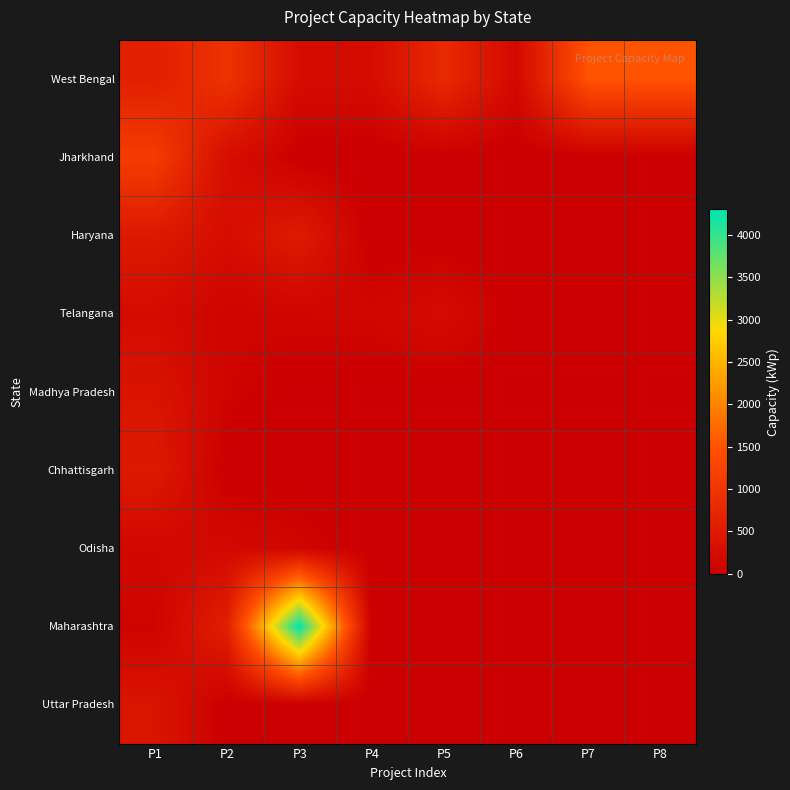

Reading left to right, list all the values displayed in this chart.

West Bengal: P1=605.7	P2=951.4	P3=247.9	P4=241.2	P5=795.0	P6=180.6	P7=1500.0	P8=1500.0
Jharkhand: P1=1137.0	P2=278.7	P3=0.0	P4=0.0	P5=0.0	P6=0.0	P7=0.0	P8=0.0
Haryana: P1=488.4	P2=266.0	P3=515.0	P4=0.0	P5=0.0	P6=0.0	P7=0.0	P8=0.0
Telangana: P1=234.8	P2=91.1	P3=117.9	P4=131.3	P5=234.5	P6=0.0	P7=0.0	P8=0.0
Madhya Pradesh: P1=381.9	P2=95.5	P3=0.0	P4=0.0	P5=0.0	P6=0.0	P7=0.0	P8=0.0
Chhattisgarh: P1=490.1	P2=0.0	P3=0.0	P4=0.0	P5=0.0	P6=0.0	P7=0.0	P8=0.0
Odisha: P1=165.8	P2=181.6	P3=110.2	P4=0.0	P5=0.0	P6=0.0	P7=0.0	P8=0.0
Maharashtra: P1=80.0	P2=598.0	P3=4300.0	P4=0.0	P5=0.0	P6=0.0	P7=0.0	P8=0.0
Uttar Pradesh: P1=400.0	P2=0.0	P3=0.0	P4=0.0	P5=0.0	P6=0.0	P7=0.0	P8=0.0